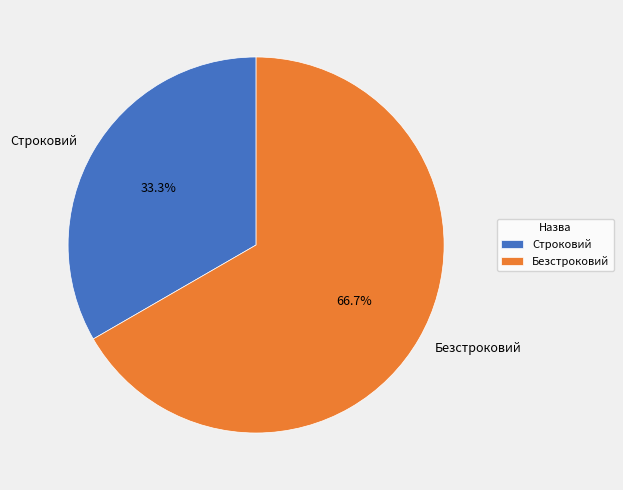

To the nearest percent, what percentage of the pie is Безстроковий?

67%